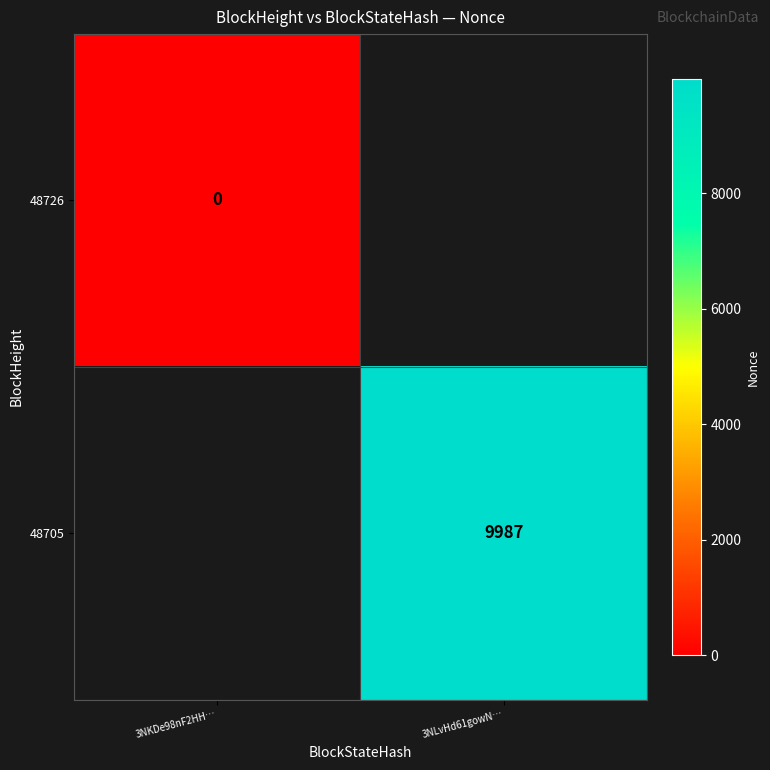

Is it true that 48705 equals 3159 at 3NLvHd61gowN…?

False